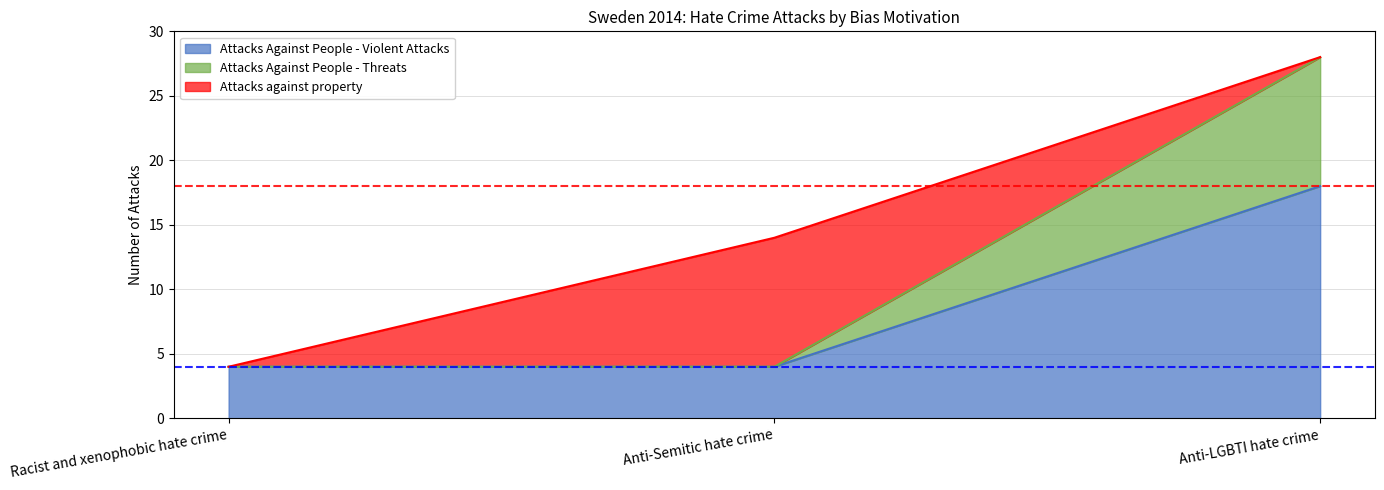

What is the value of the Attacks Against People - Violent Attacks point at the 2nd from the left?

4